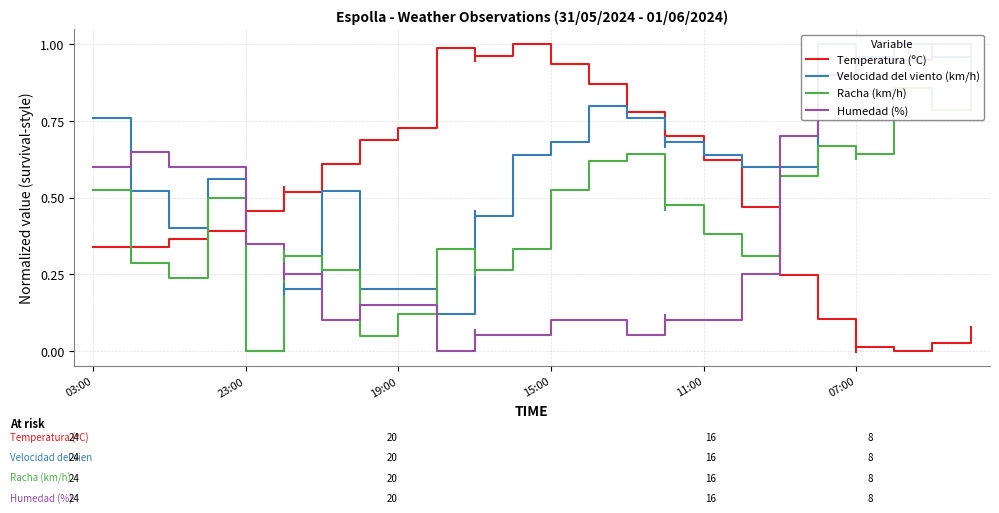

What is the sum of all Racha (km/h) values?

10.7